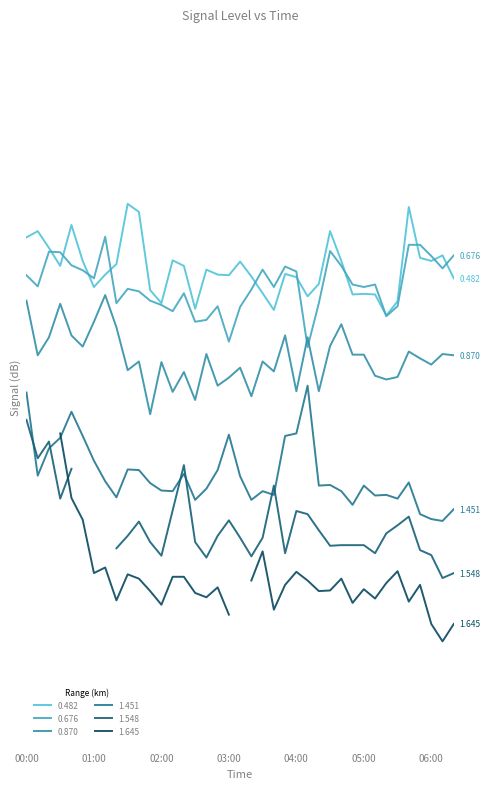

Count the number of categories in the chart.

39